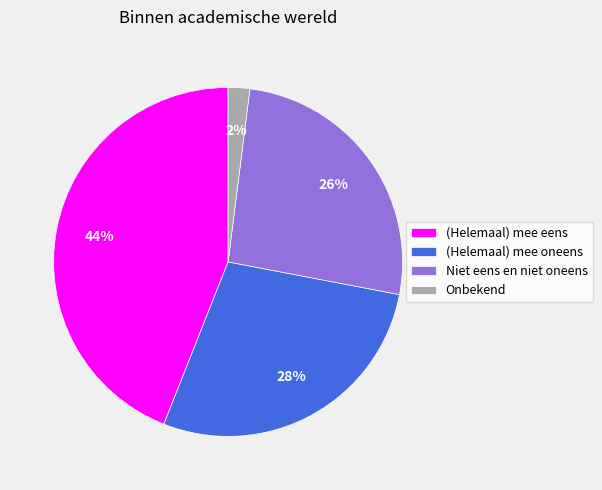

Is it true that (Helemaal) mee eens is 44% of the pie?

True